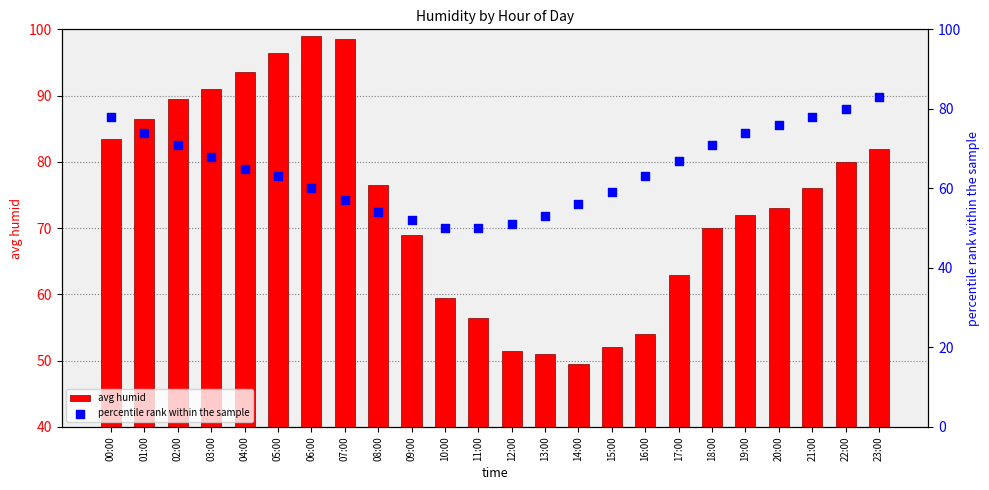

What are all the series names shown in the legend?

avg humid, percentile rank within the sample